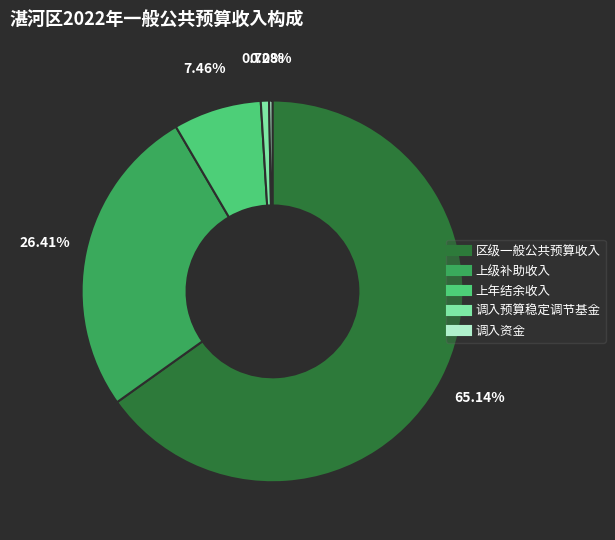

What is the largest slice in the pie chart?

区级一般公共预算收入